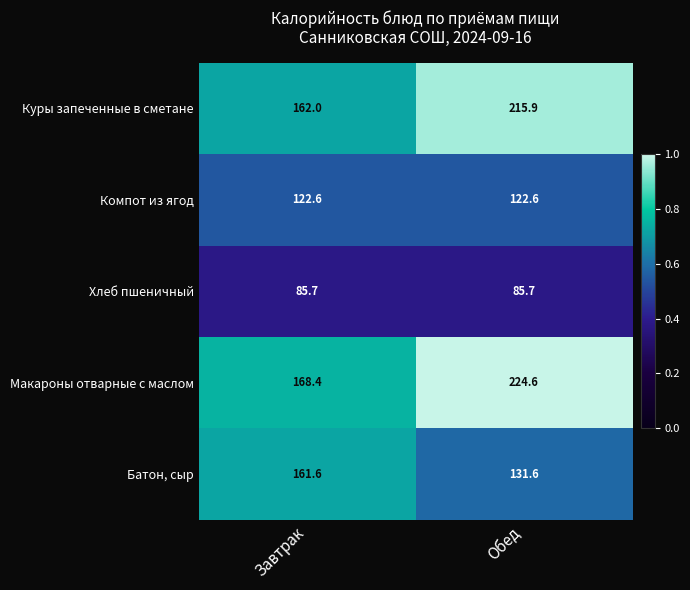

What is the highest value of the Макароны отварные с маслом series?

224.6